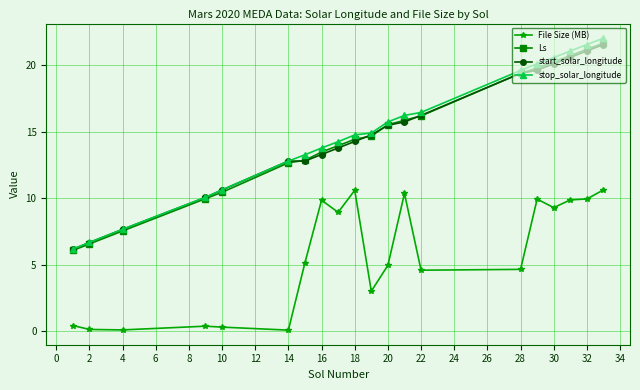

What is the value of the stop_solar_longitude point at the 11th from the left?

14.9